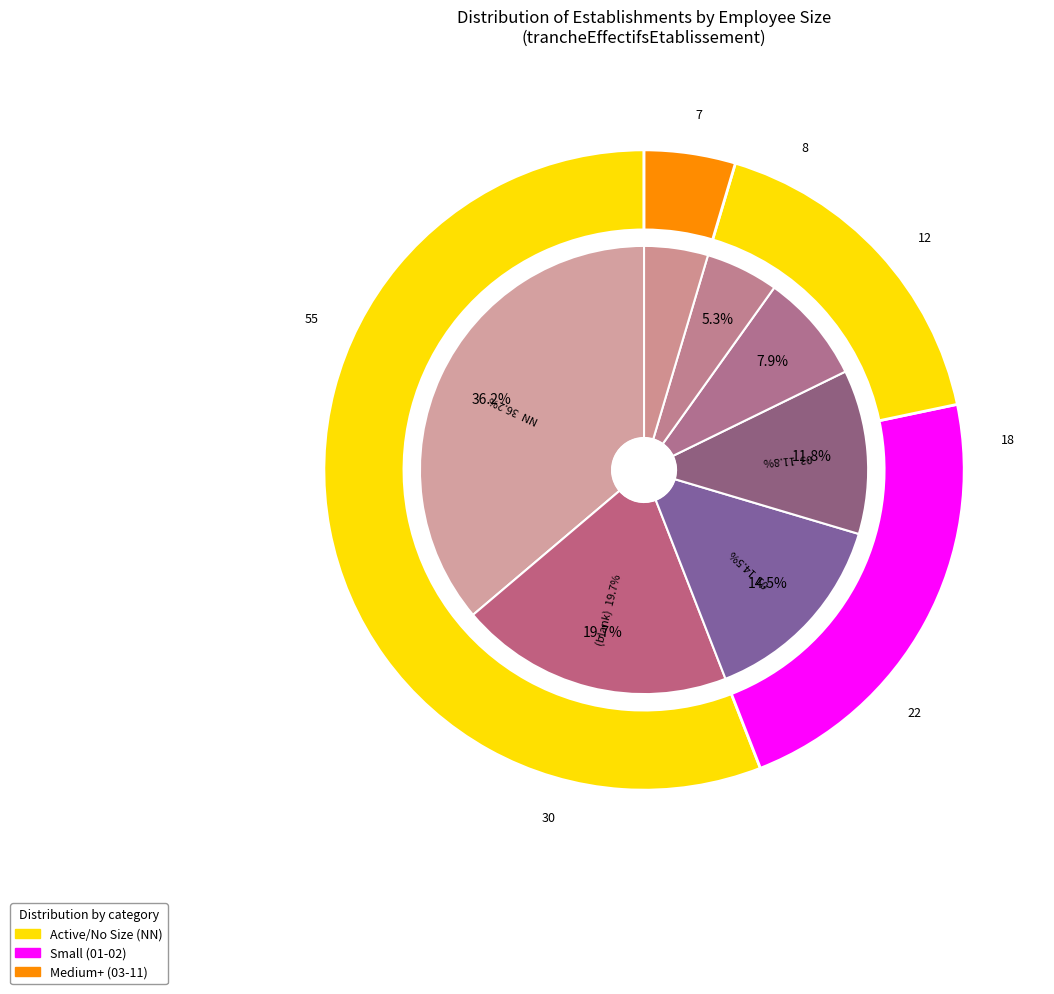

To the nearest percent, what is the difference between the largest and smallest slice percentages?

32%